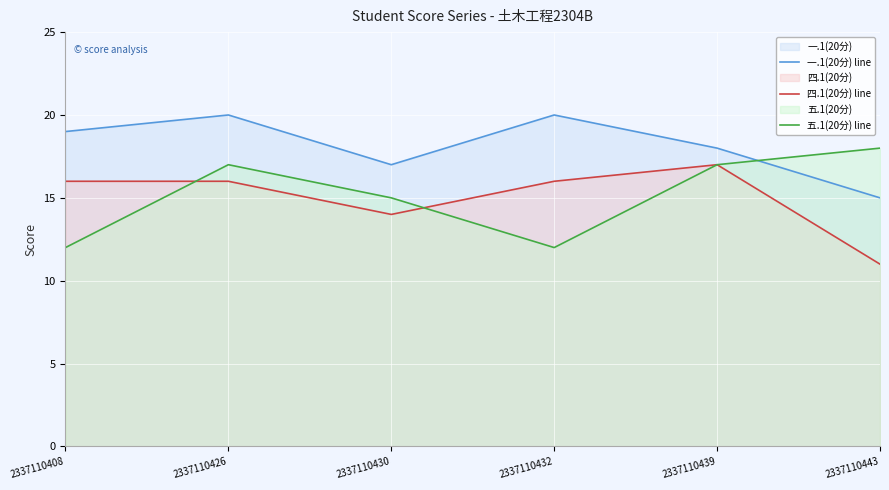

Reading left to right, what are all the values shown in this chart?

一.1(20分) line: 2337110408=19	2337110426=20	2337110430=17	2337110432=20	2337110439=18	2337110443=15
四.1(20分) line: 2337110408=16	2337110426=16	2337110430=14	2337110432=16	2337110439=17	2337110443=11
五.1(20分) line: 2337110408=12	2337110426=17	2337110430=15	2337110432=12	2337110439=17	2337110443=18